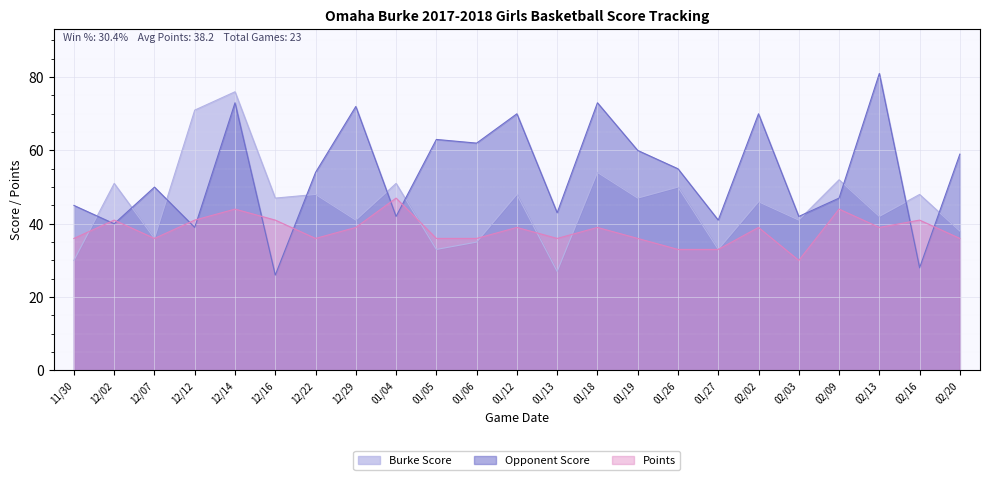

What is the difference between the maximum and minimum values in the Points series?

17